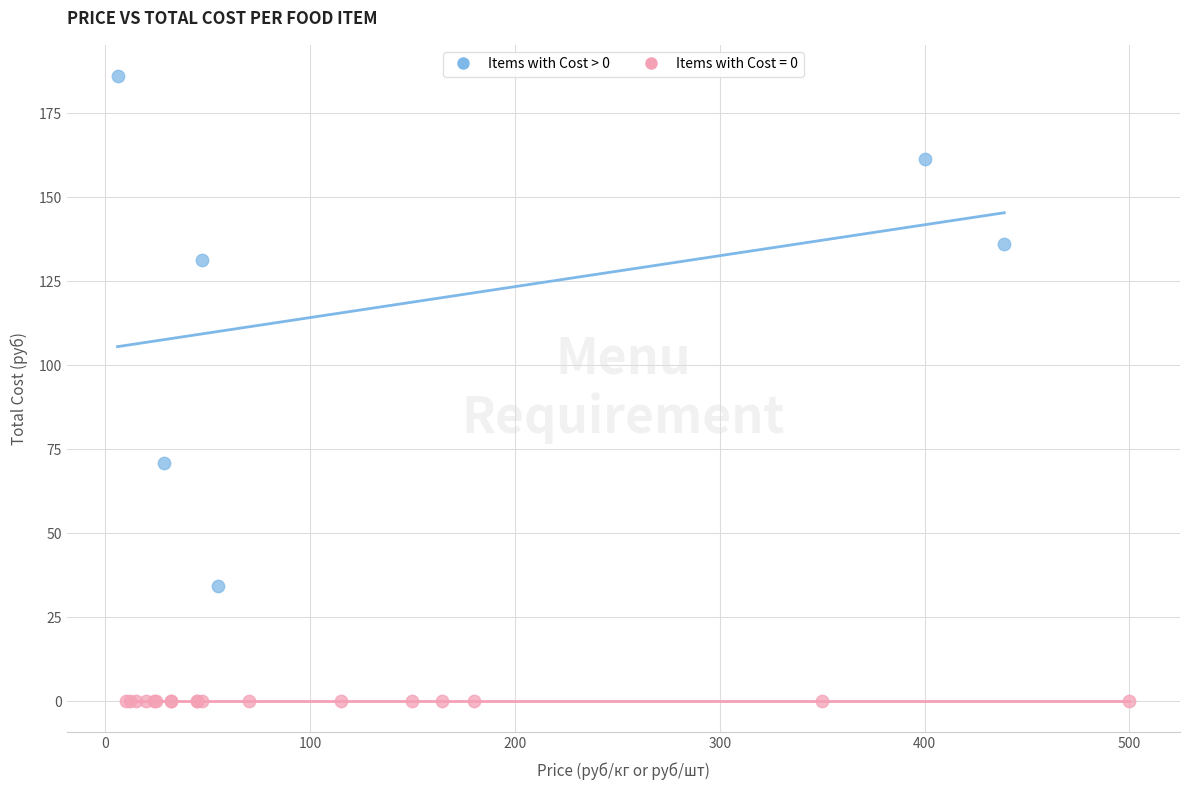

Which series contains the highest Y value?

Items with Cost > 0